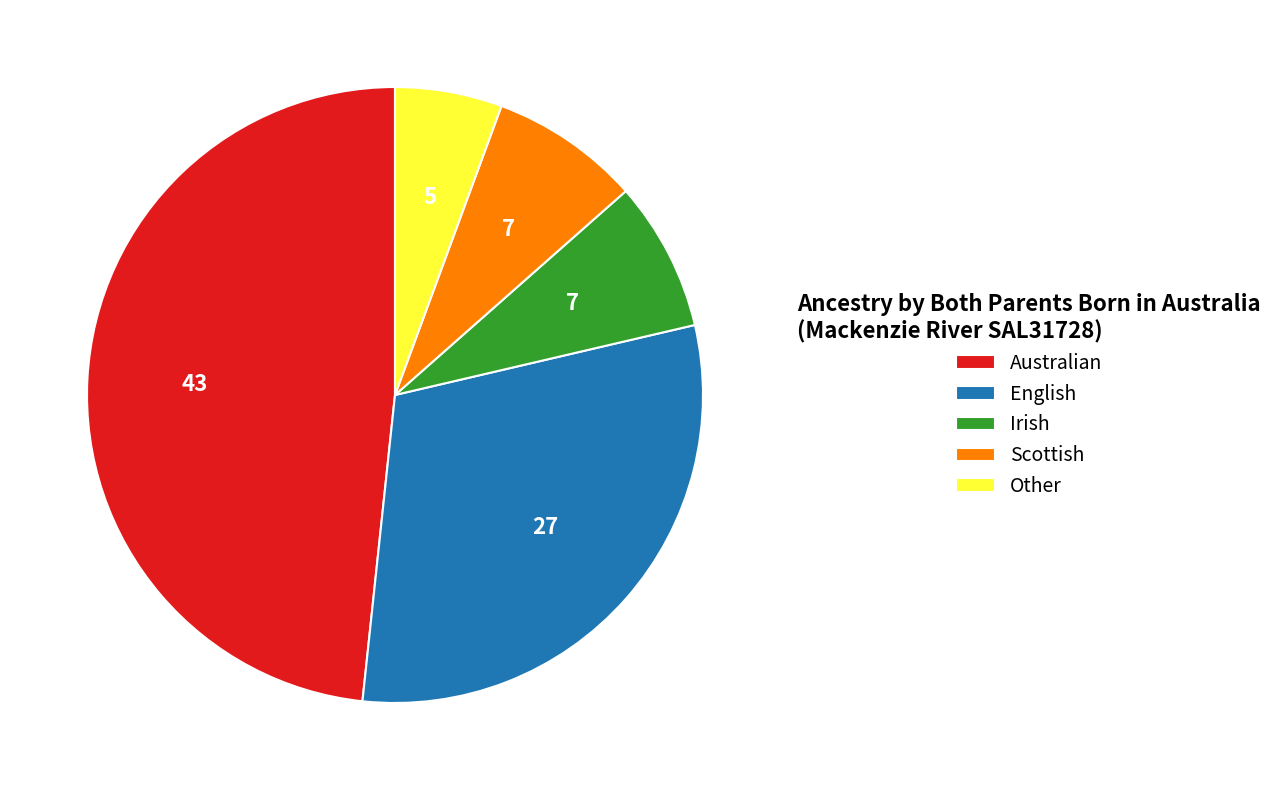

Which has a higher value, English or Australian?

Australian